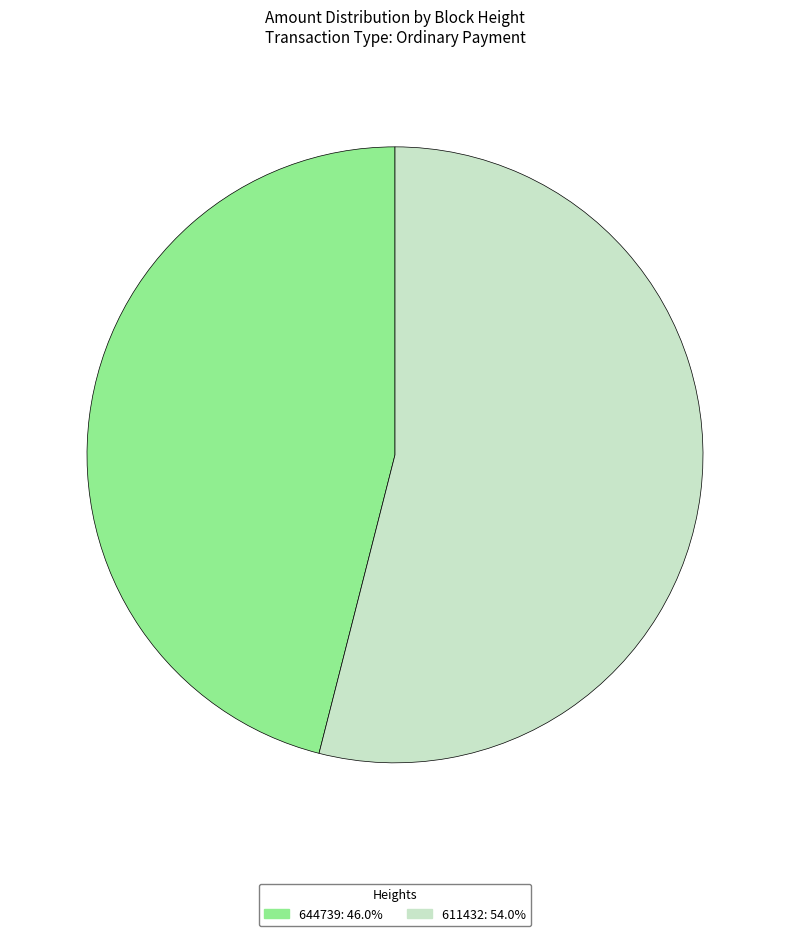

Count the number of slices in the pie.

2